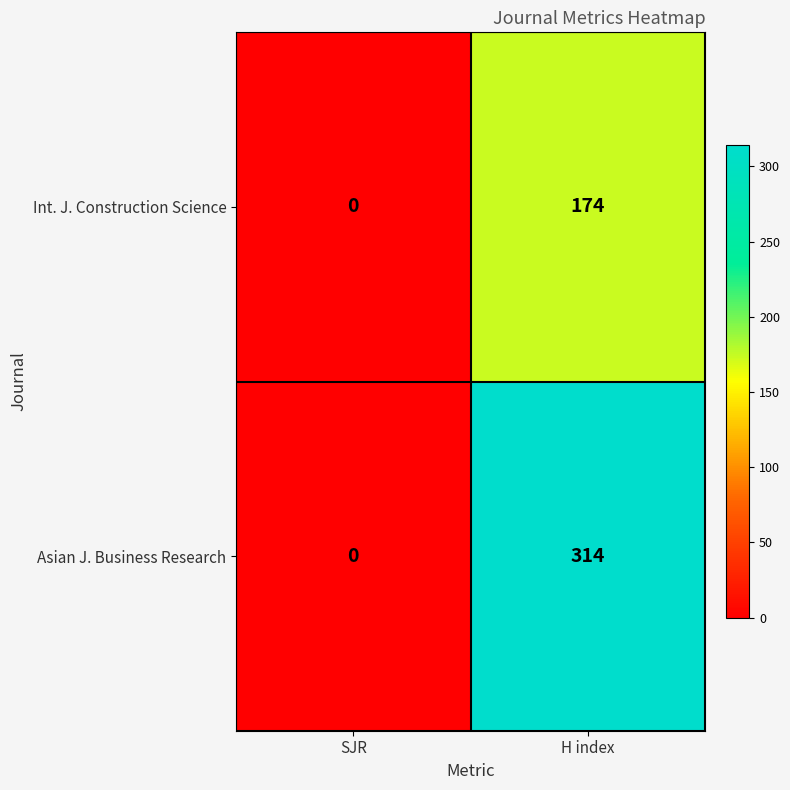

At how many categories does at least one series exceed 33?

1